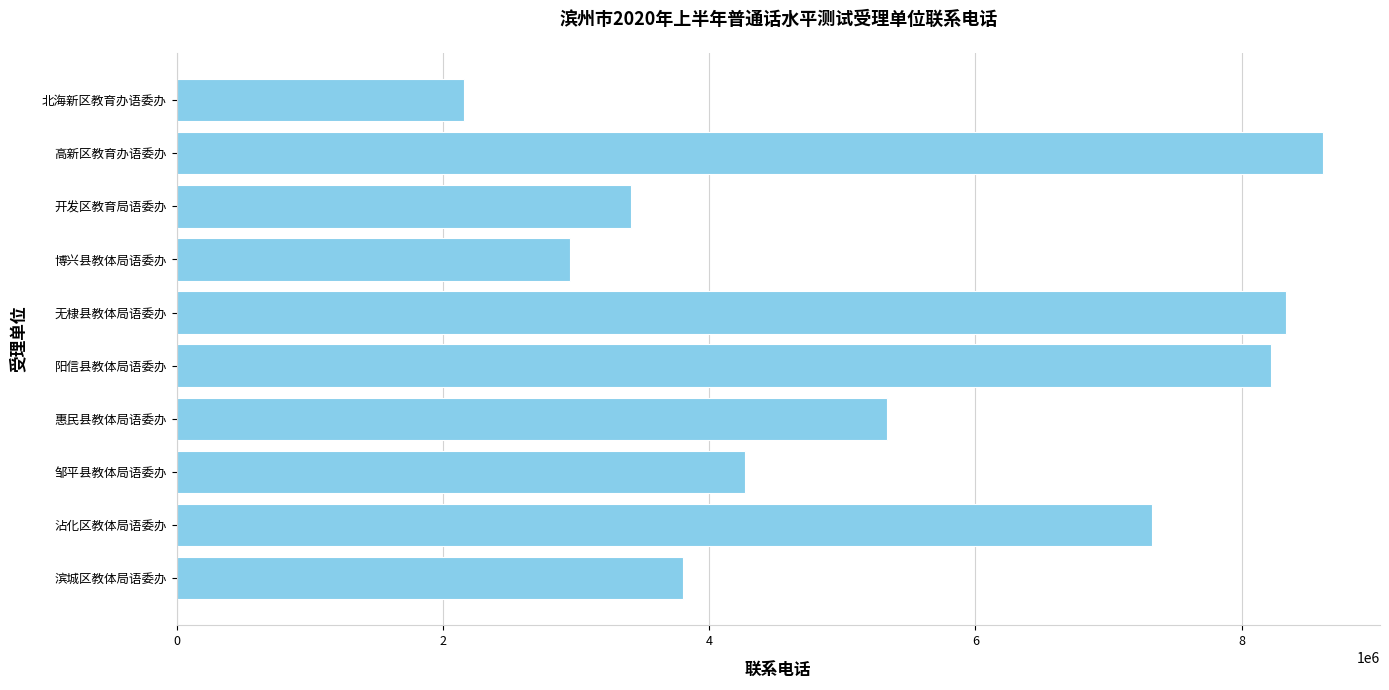

How many categories are shown in the chart?

10